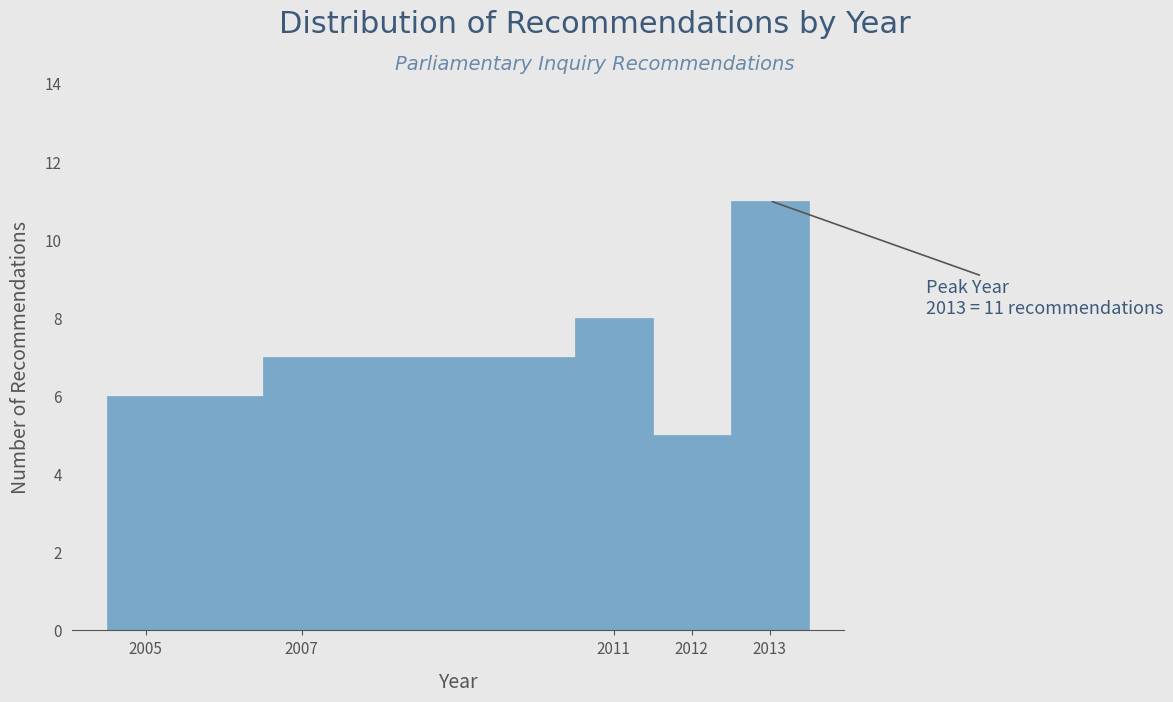

Over which range of the x-axis is the bar tallest?

2012.5 to 2013.5